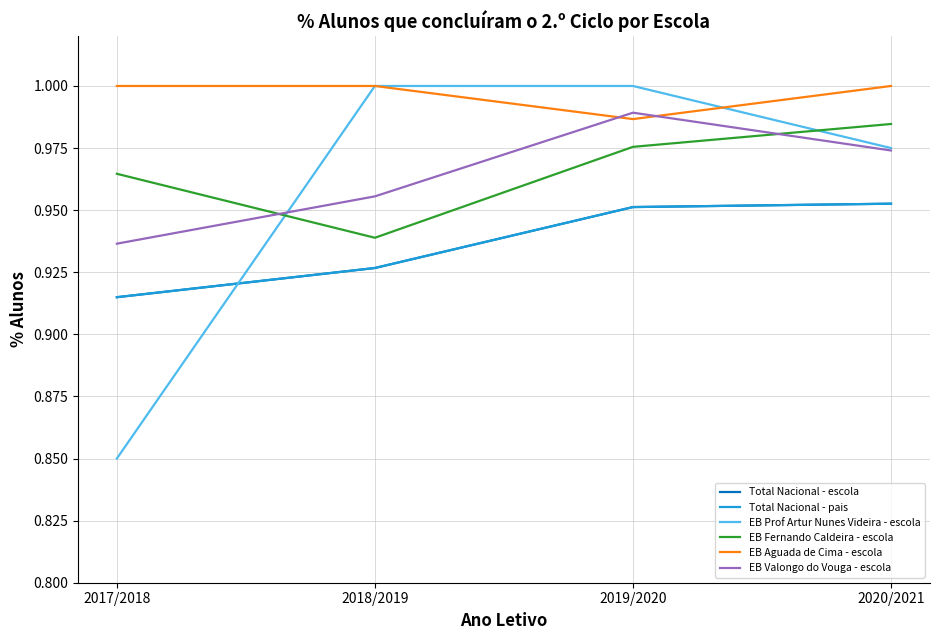

At 2020/2021, list the series in order from largest to smallest.

EB Aguada de Cima - escola, EB Fernando Caldeira - escola, EB Prof Artur Nunes Videira - escola, EB Valongo do Vouga - escola, Total Nacional - pais, Total Nacional - escola